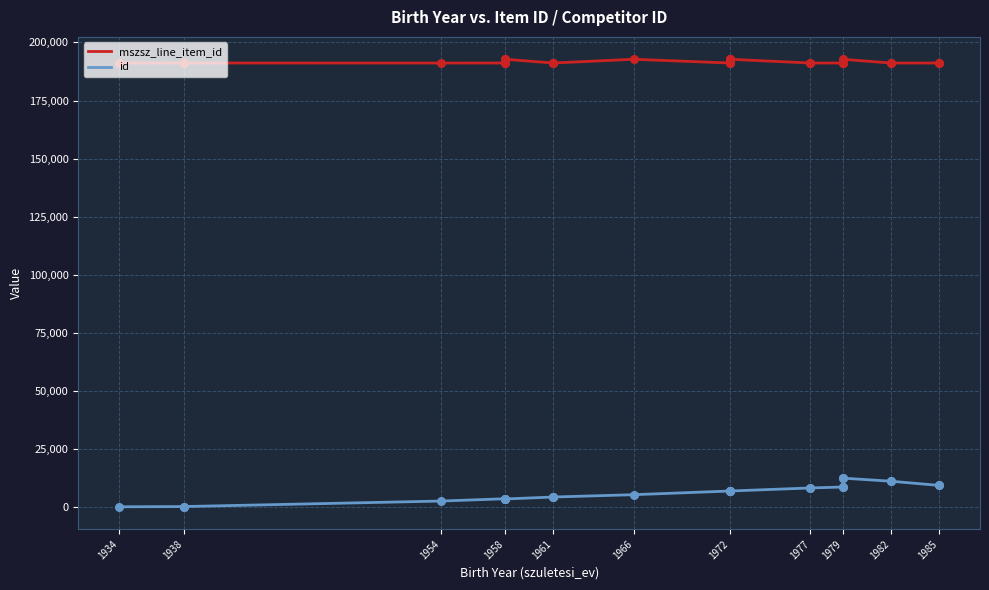

Which series reaches the minimum Y coordinate?

id